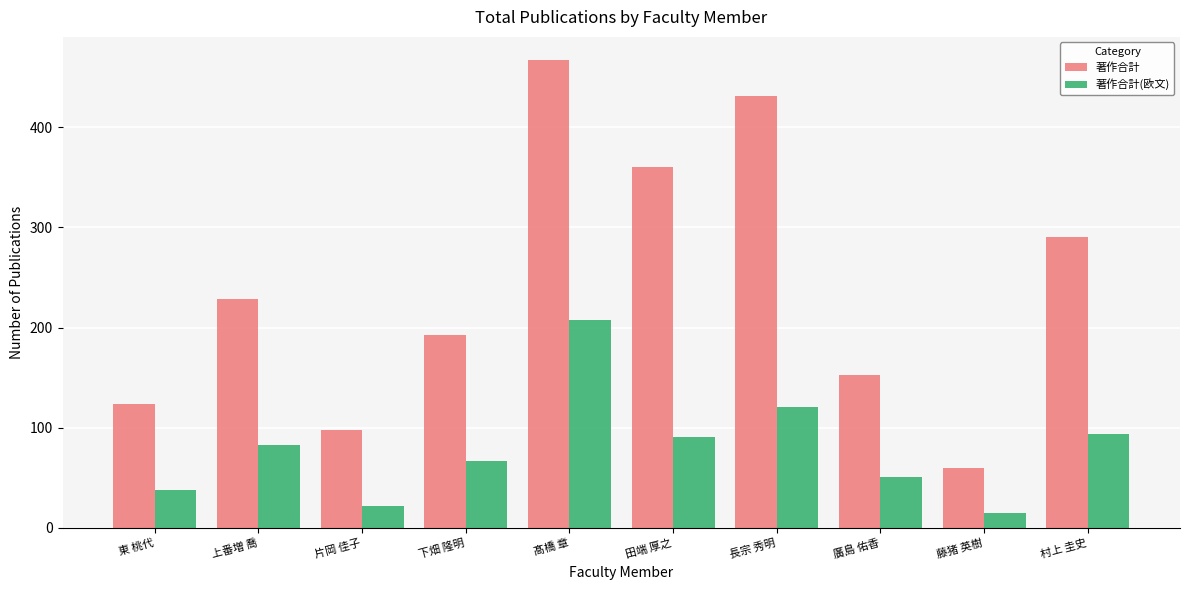

What value does the 著作合計 series have at 長宗 秀明, to the nearest 10?

430